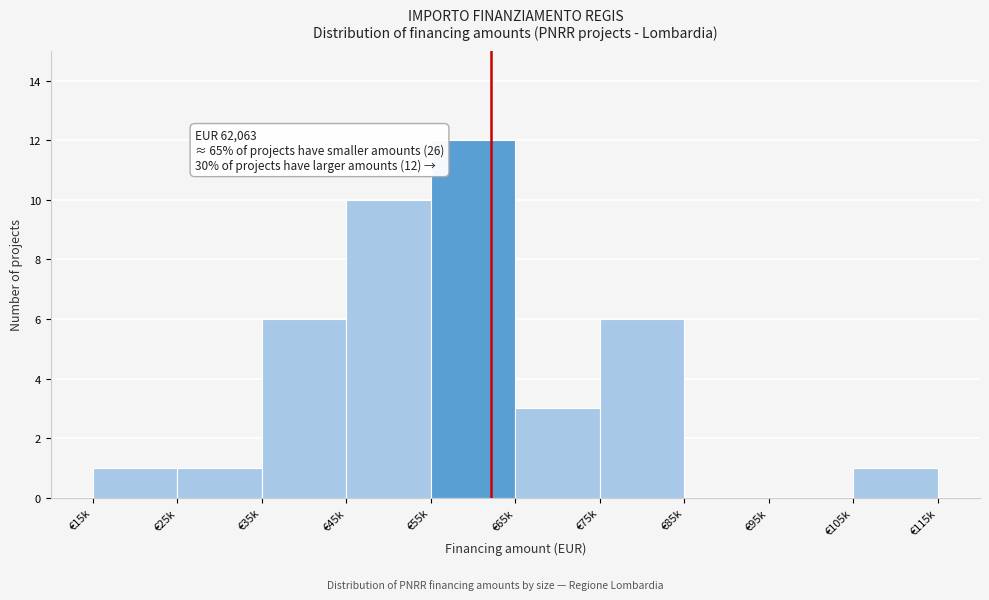

Reading left to right, transcribe all the data shown in this chart.

€15k=1	€25k=1	€35k=6	€45k=10	€55k=12	€65k=3	€75k=6	€85k=0	€95k=0	€105k=1